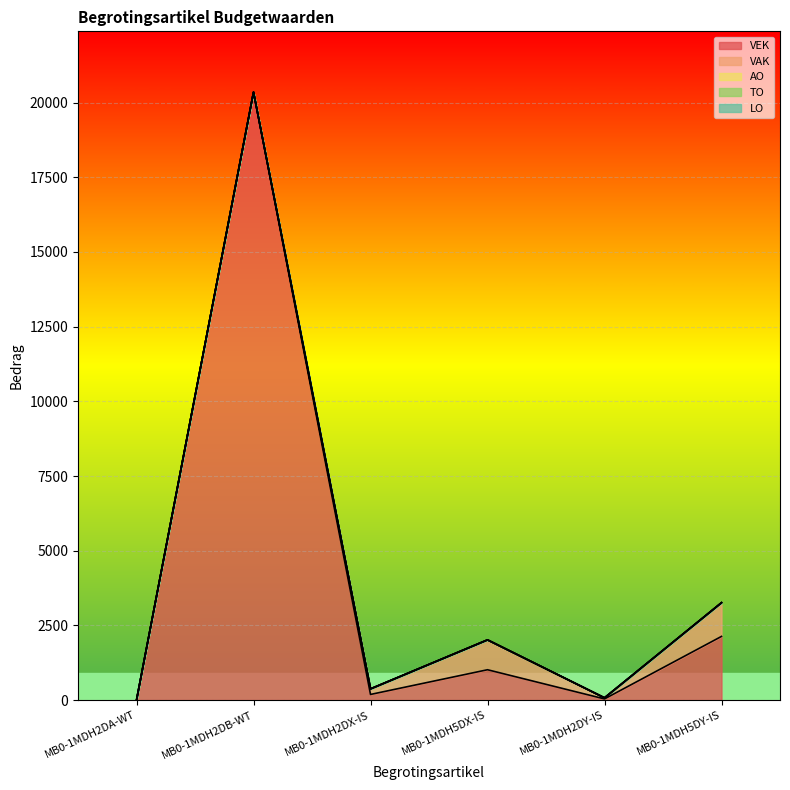

True or false: LO and AO cross at least once.

False